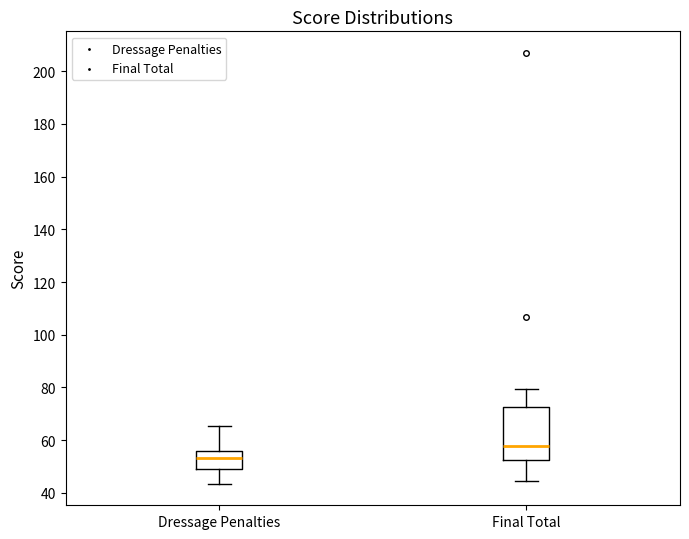

Comparing the boxes themselves (not the whiskers), which one is the tallest?

Final Total